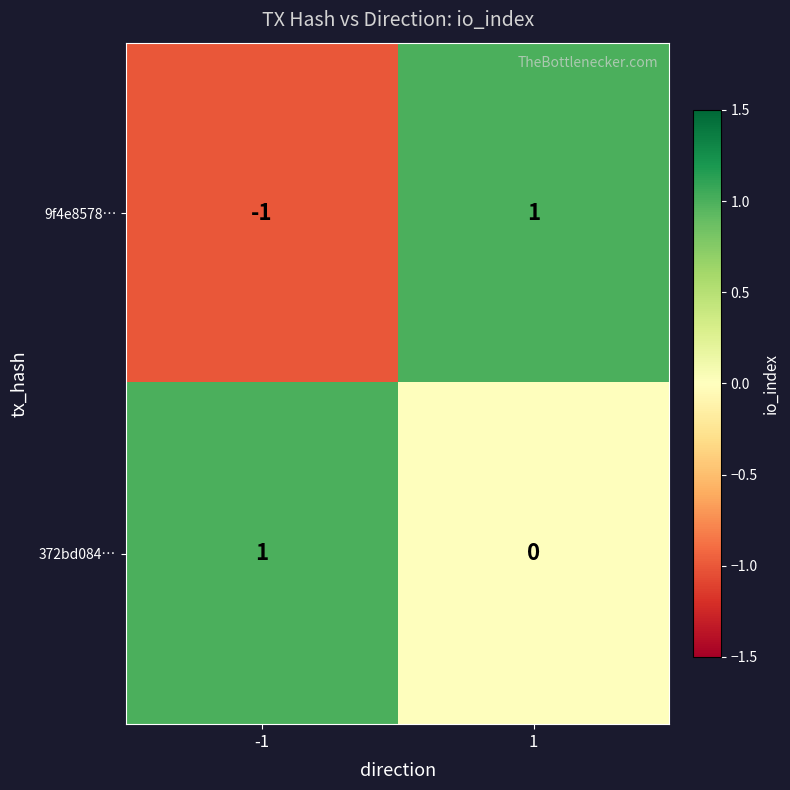

Is it true that 9f4e8578… equals 0 at 1?

False